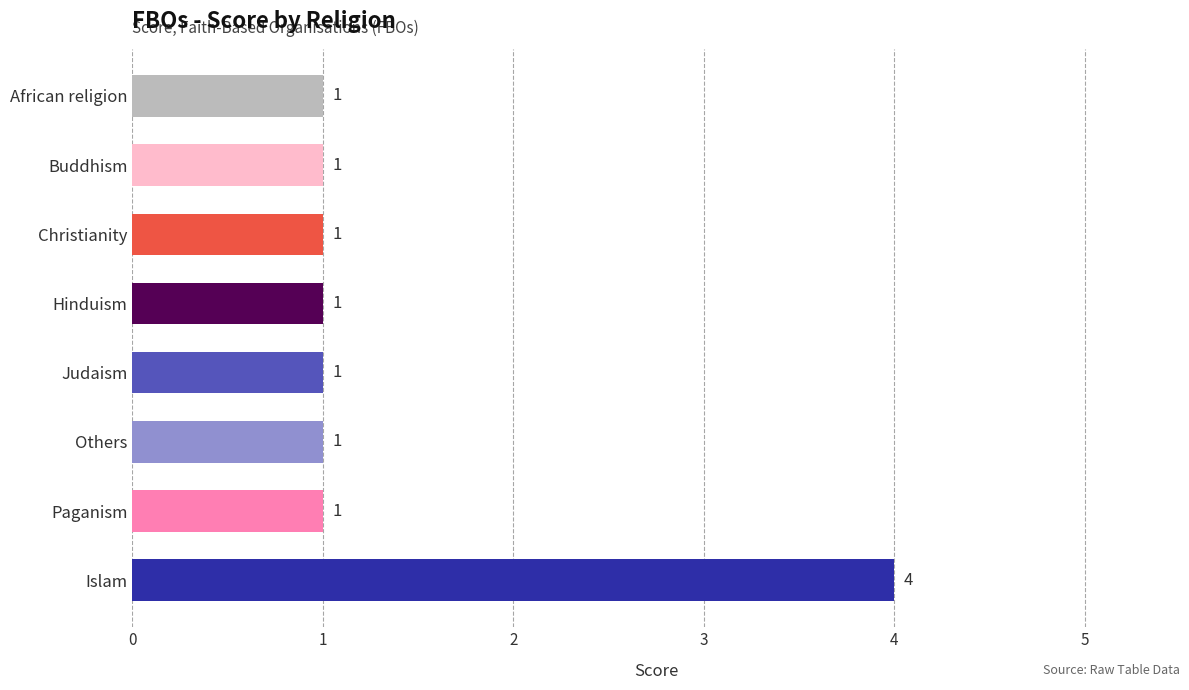

Count the values in the range 1 to 2.

7